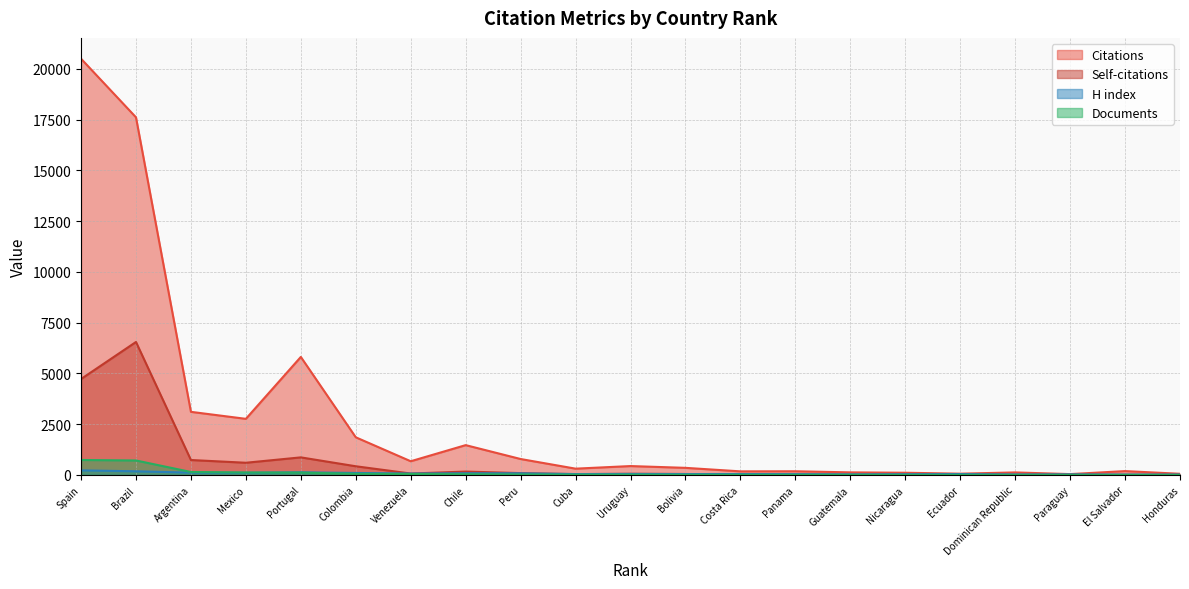

Where does the H index series first go above 46?

Spain